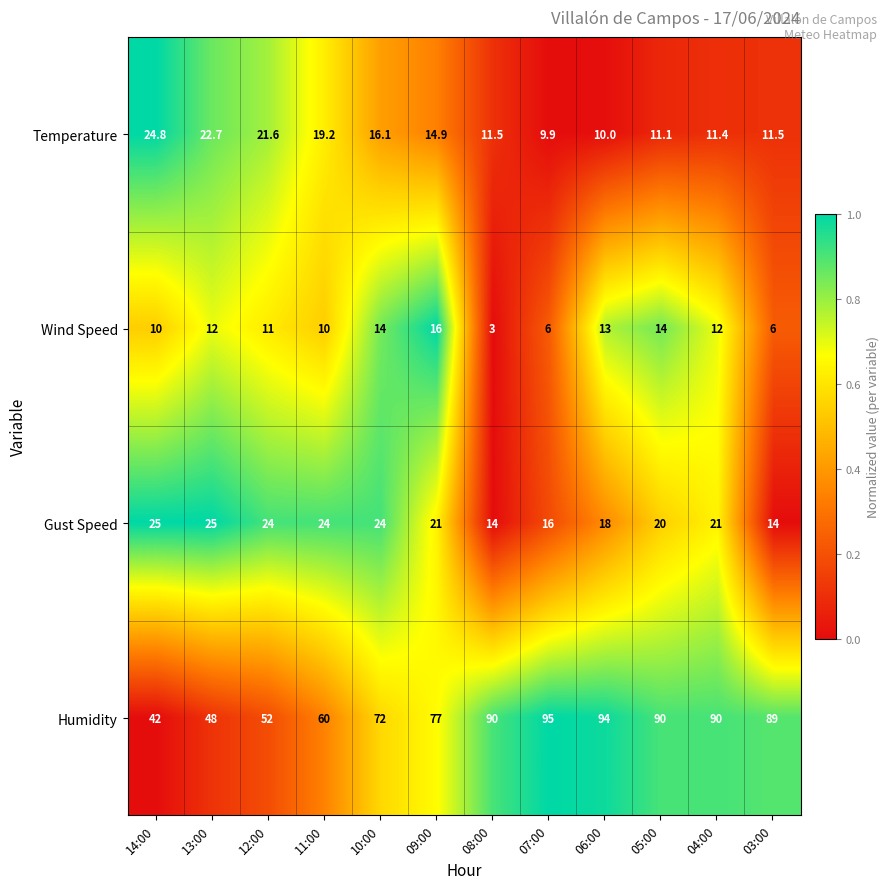

What is the total value across all series at 08:00?

118.5